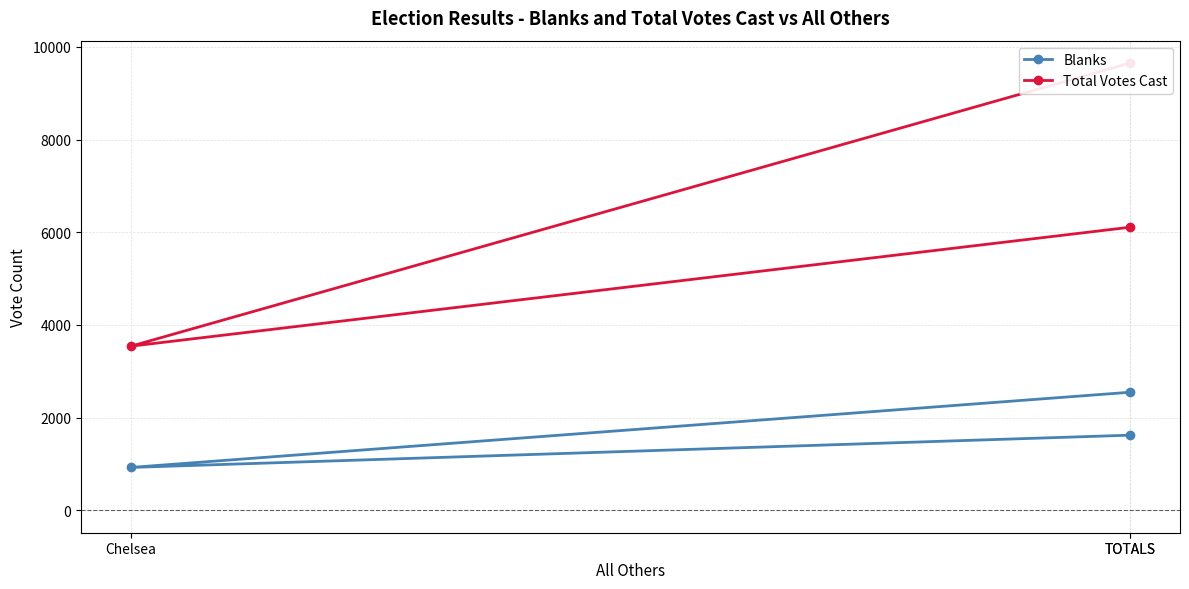

How many values in the Total Votes Cast series exceed 6108?

1